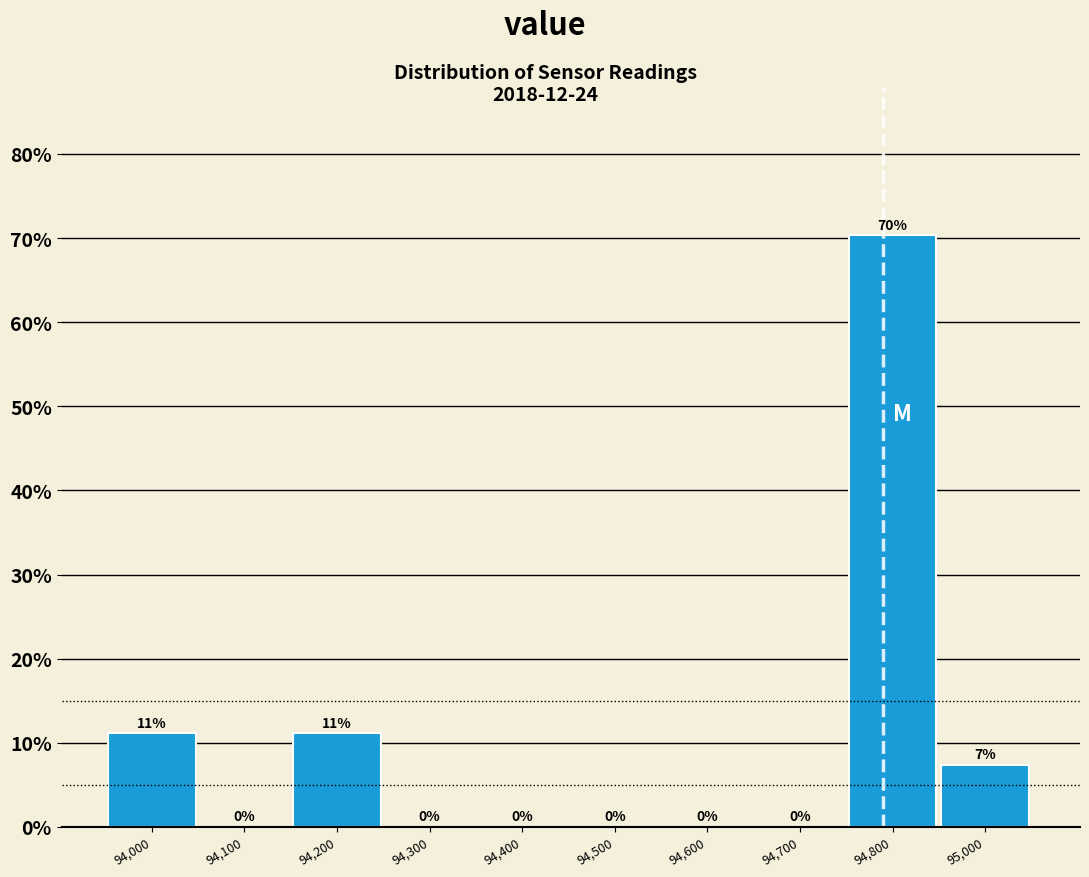

What is the maximum value shown in the chart?

70.4